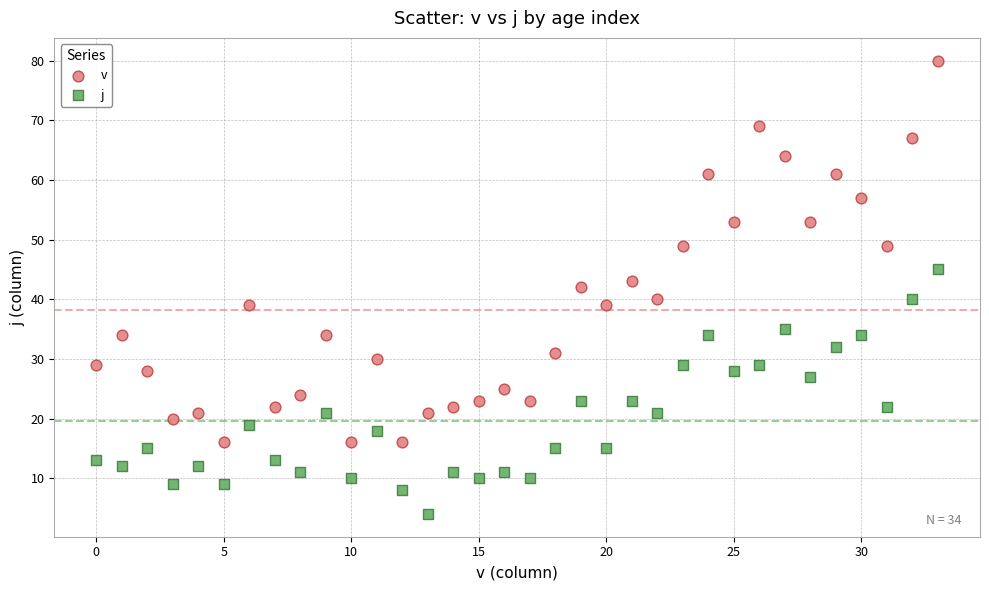

Which series has the largest Y range (max minus min)?

v